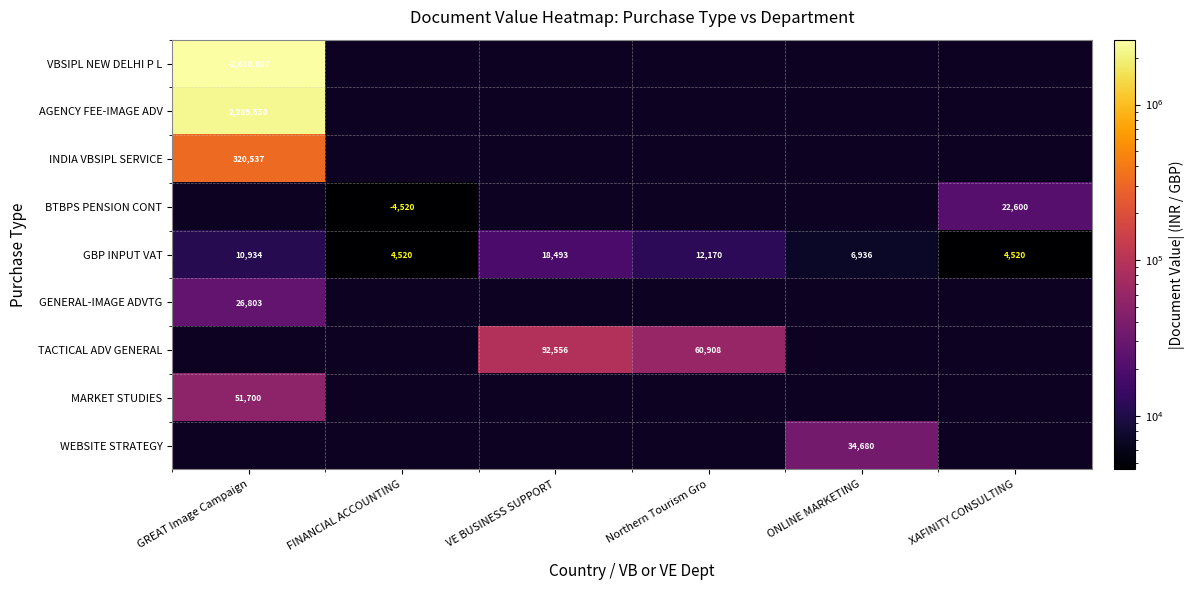

True or false: MARKET STUDIES has a value of 51700 at GREAT Image Campaign.

True